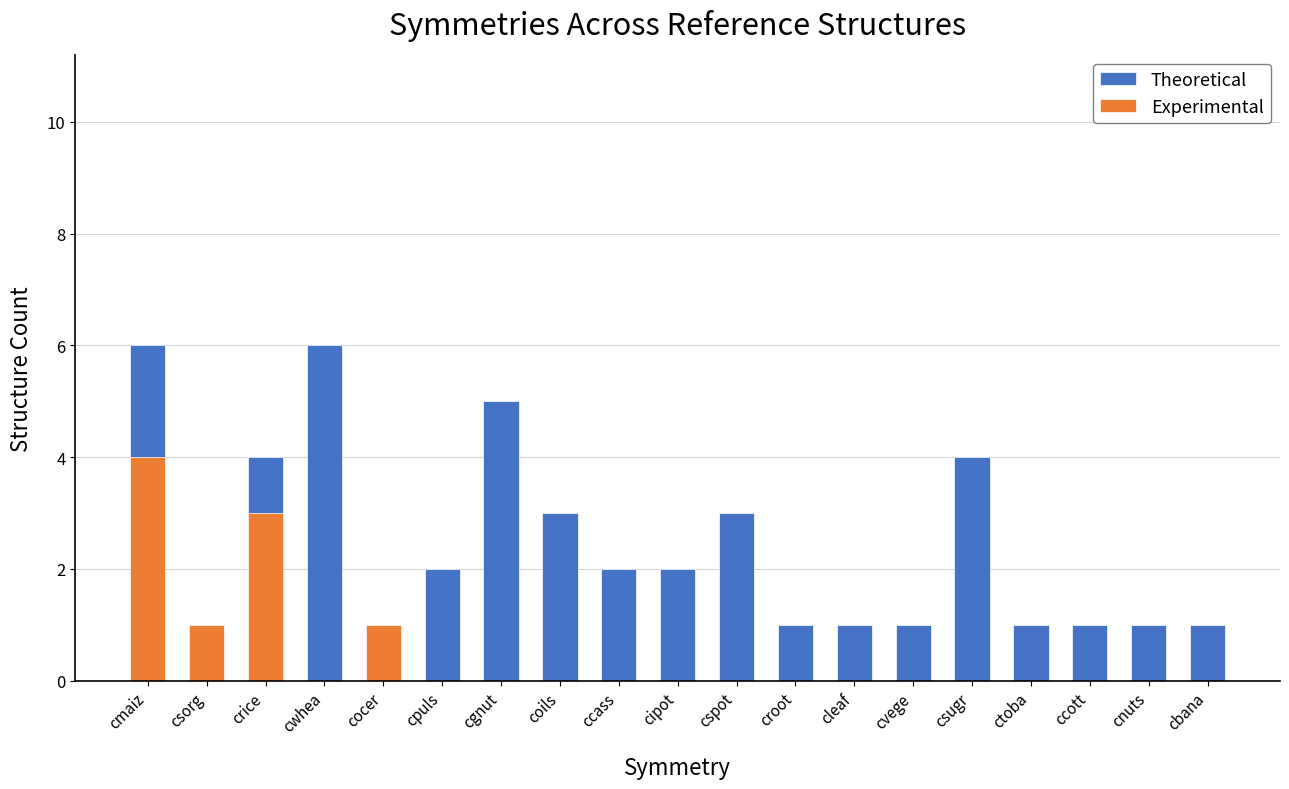

What is the difference between the maximum and minimum values in the Theoretical series?

5